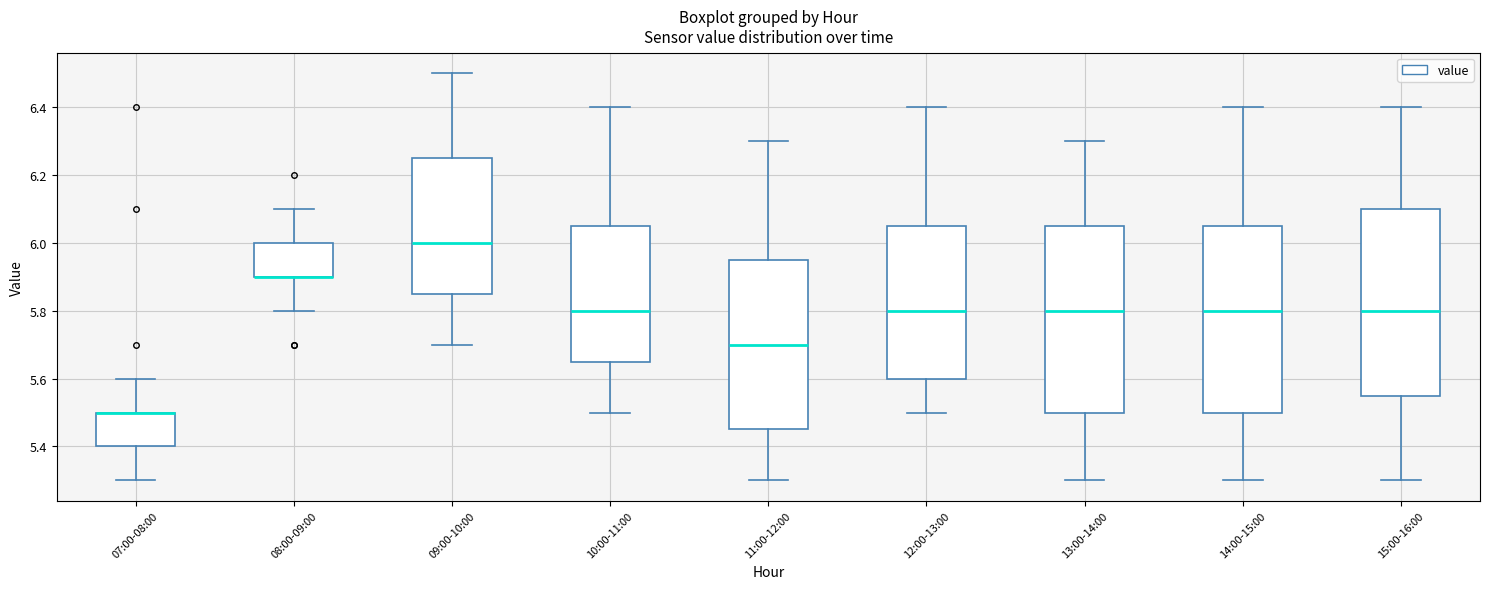

Reading left to right, read every box against the y-axis: the position of its median line, the range the box covers, and the ends of its whiskers. The values are not printed on the chart, so give them approximately, as read against the axis.

07:00-08:00: median 5.50 (drawn on the box's upper edge), box 5.40 to 5.50, whiskers 5.30 to 5.60
08:00-09:00: median 5.90 (drawn on the box's lower edge), box 5.90 to 6.00, whiskers 5.80 to 6.10
09:00-10:00: median 6.00, box 5.86 to 6.26, whiskers 5.70 to 6.50
10:00-11:00: median 5.80, box 5.66 to 6.06, whiskers 5.50 to 6.40
11:00-12:00: median 5.70, box 5.46 to 5.96, whiskers 5.30 to 6.30
12:00-13:00: median 5.80, box 5.60 to 6.06, whiskers 5.50 to 6.40
13:00-14:00: median 5.80, box 5.50 to 6.06, whiskers 5.30 to 6.30
14:00-15:00: median 5.80, box 5.50 to 6.06, whiskers 5.30 to 6.40
15:00-16:00: median 5.80, box 5.56 to 6.10, whiskers 5.30 to 6.40